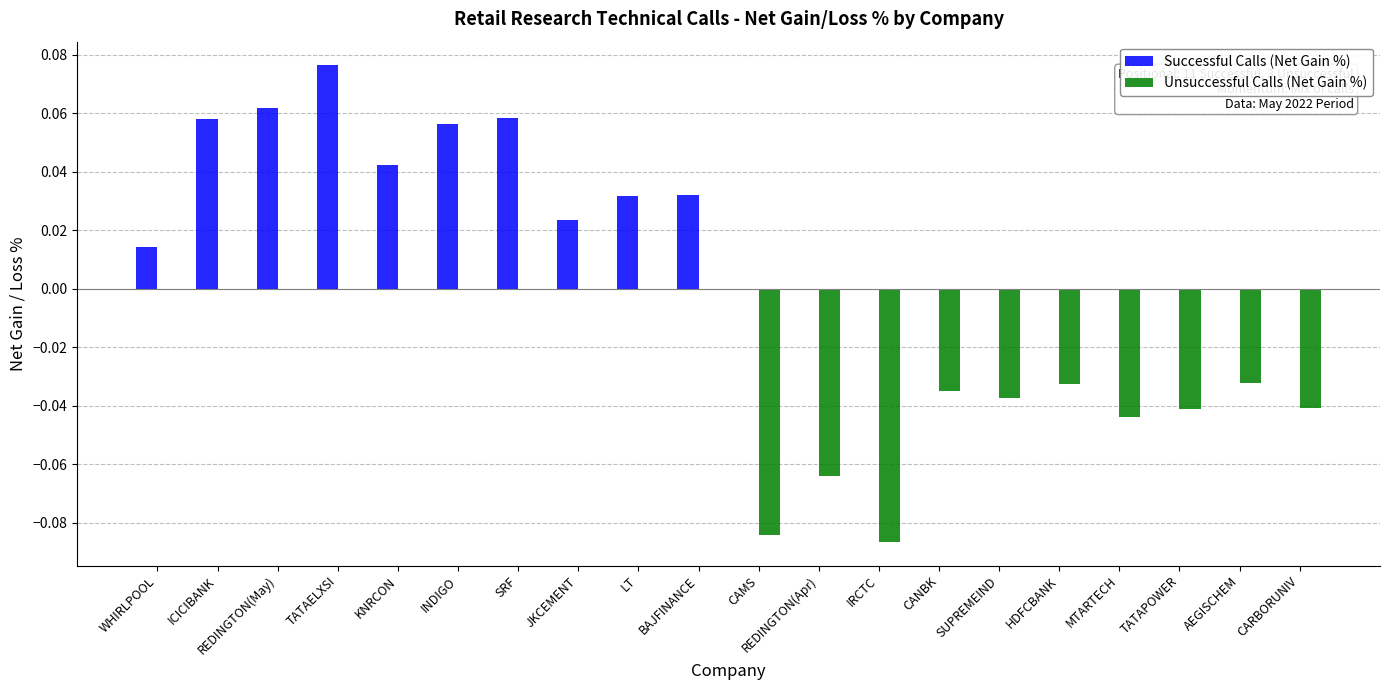

Is it true that Successful Calls (Net Gain %) equals 0.0 at SRF?

False